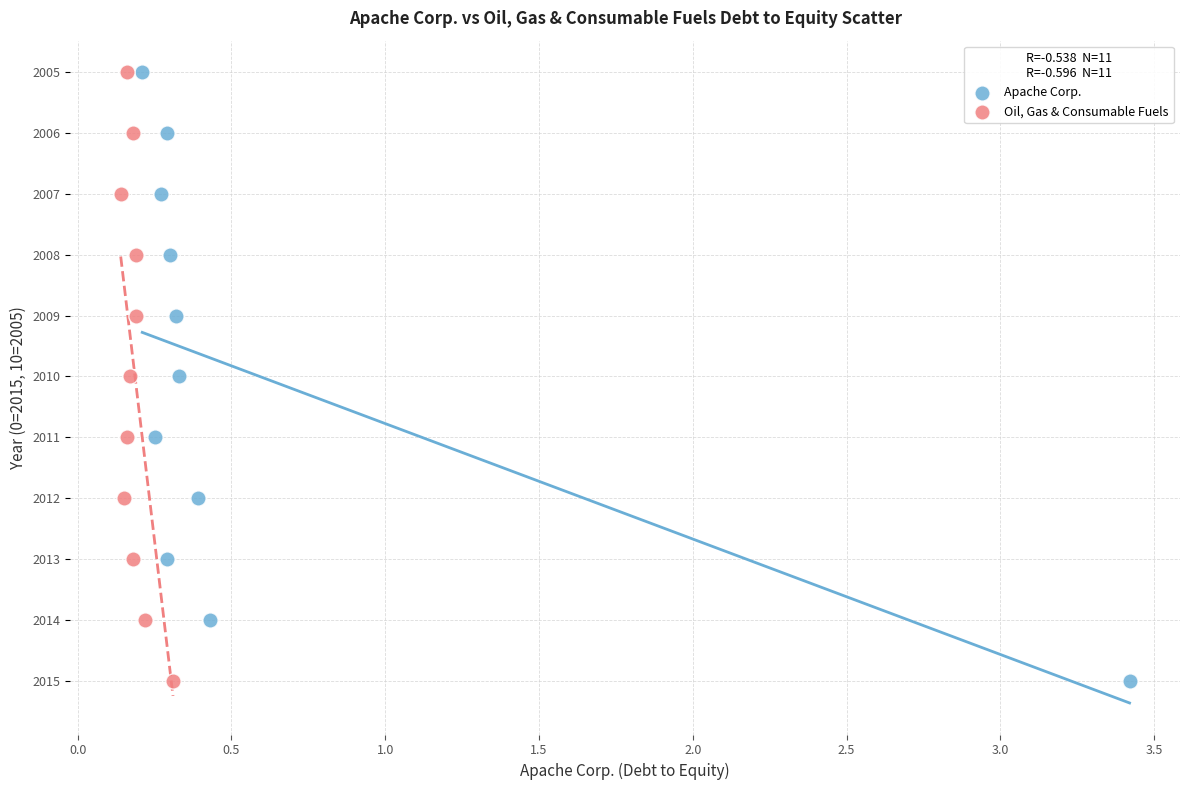

What are all the series names shown in the legend?

Apache Corp., Oil, Gas & Consumable Fuels